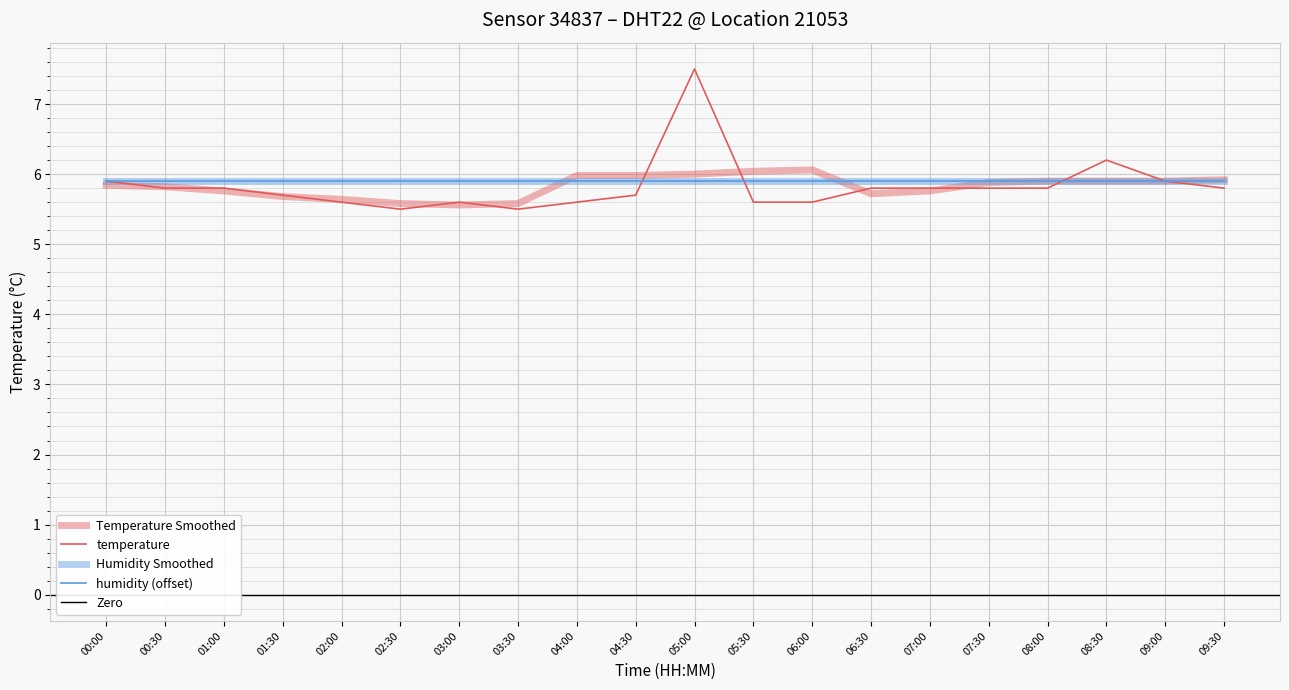

Which label corresponds to the smallest value in the chart?

02:30